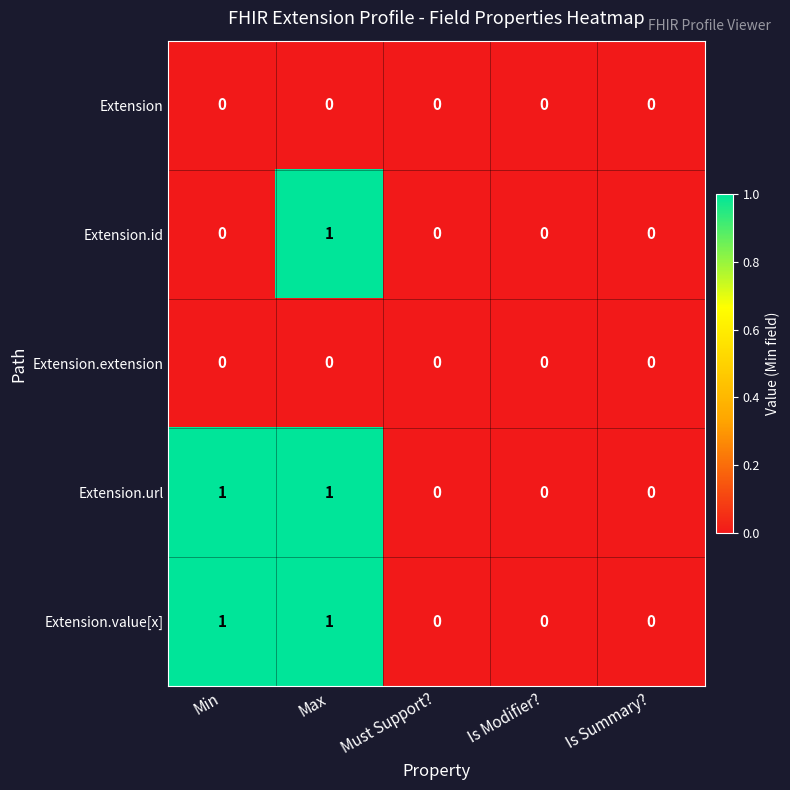

Reading right to left, what are all the values shown in this chart?

Extension: Is Summary?=0	Is Modifier?=0	Must Support?=0	Max=0	Min=0
Extension.id: Is Summary?=0	Is Modifier?=0	Must Support?=0	Max=1	Min=0
Extension.extension: Is Summary?=0	Is Modifier?=0	Must Support?=0	Max=0	Min=0
Extension.url: Is Summary?=0	Is Modifier?=0	Must Support?=0	Max=1	Min=1
Extension.value[x]: Is Summary?=0	Is Modifier?=0	Must Support?=0	Max=1	Min=1